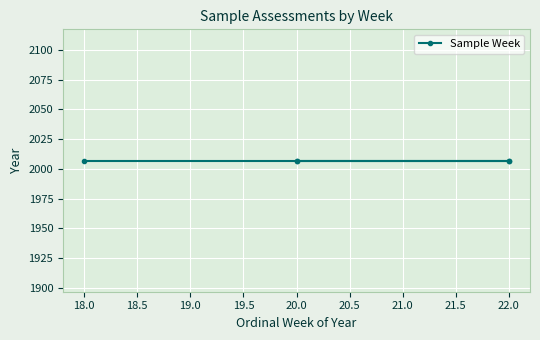

Which has a higher value, 20 or 18?

20